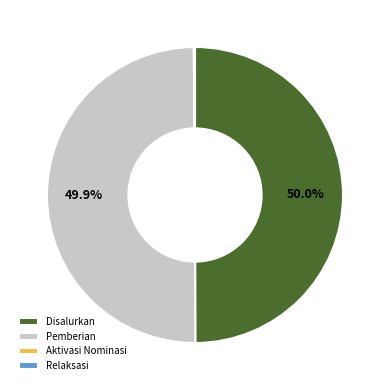

What is the ratio of the value at Pemberian to the value at Disalurkan?

1.0